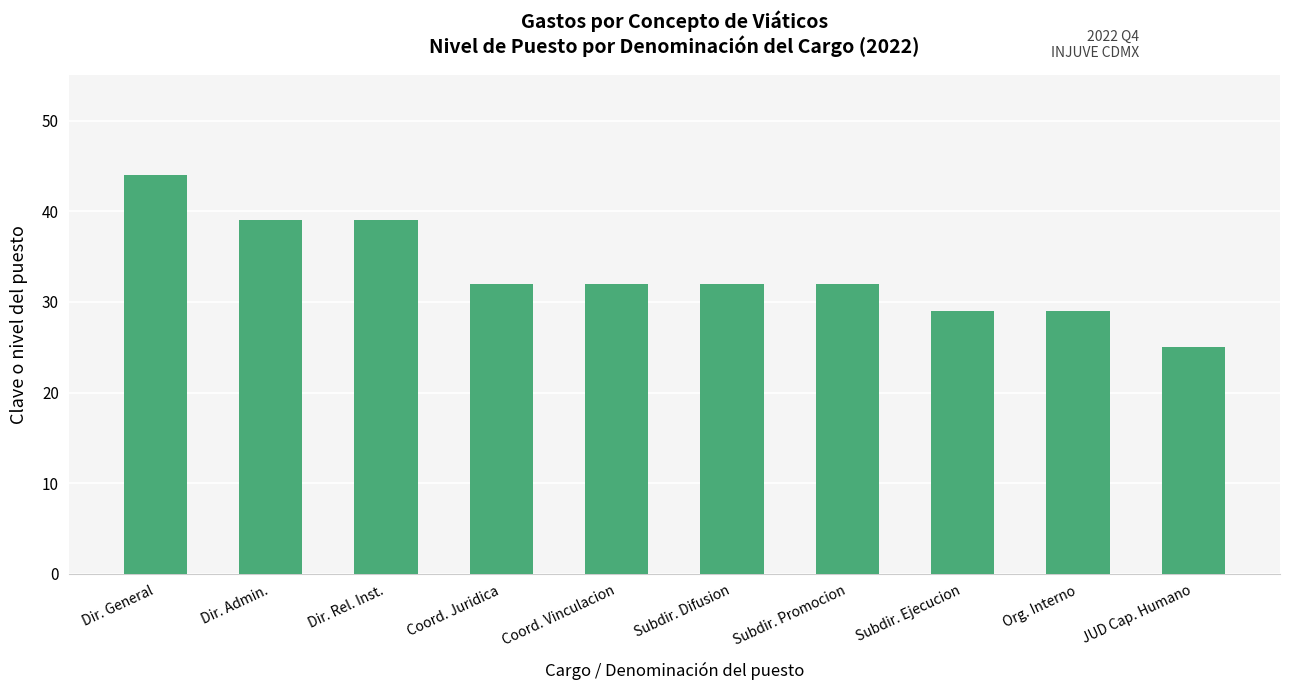

Count the number of data series in this chart.

1